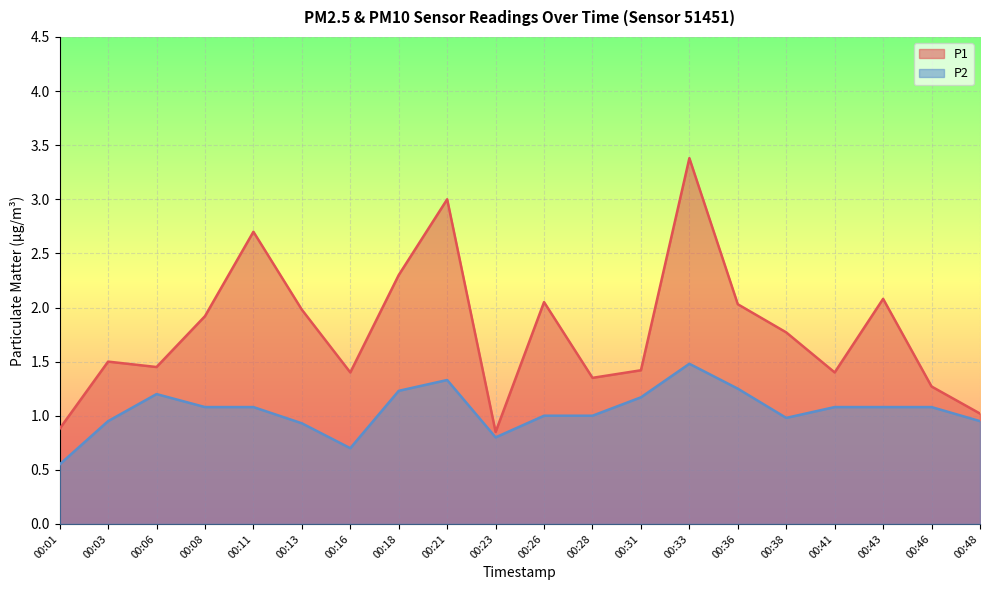

The value of P1 at 00:31 is 1.4. True or false?

True